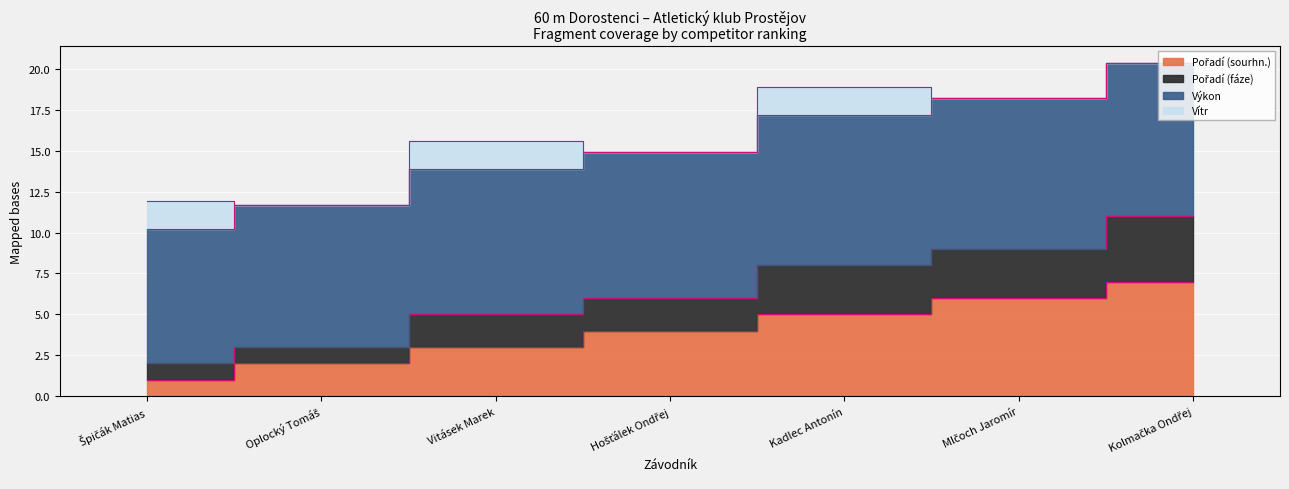

True or false: Pořadí (sourhn.) and Pořadí (fáze) intersect in this chart.

False